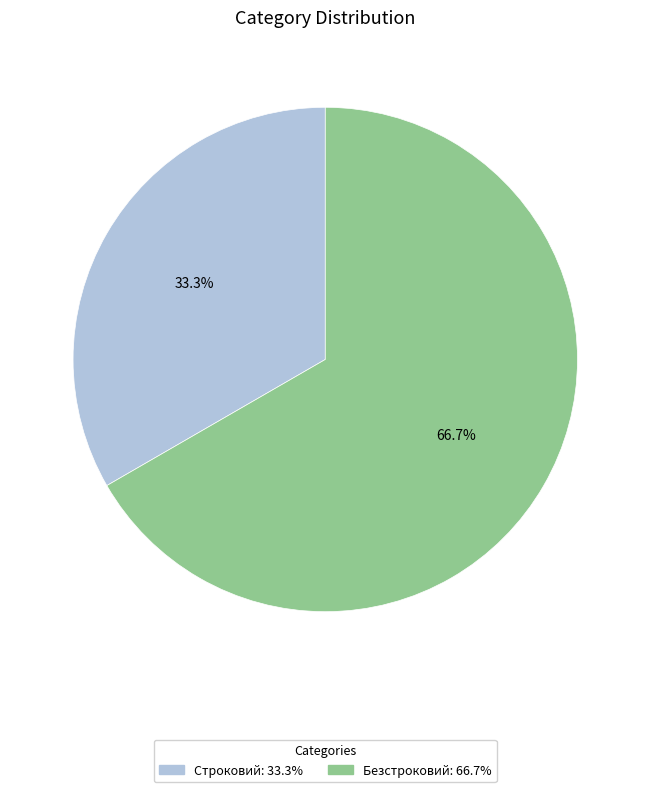

What is the smallest slice in the pie chart?

Строковий